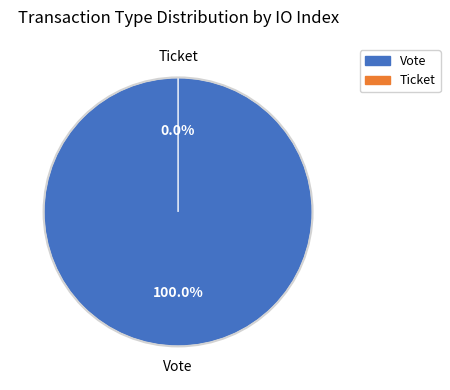

Between Vote (io_index=1) and Ticket (io_index=0), which is larger?

Vote (io_index=1)